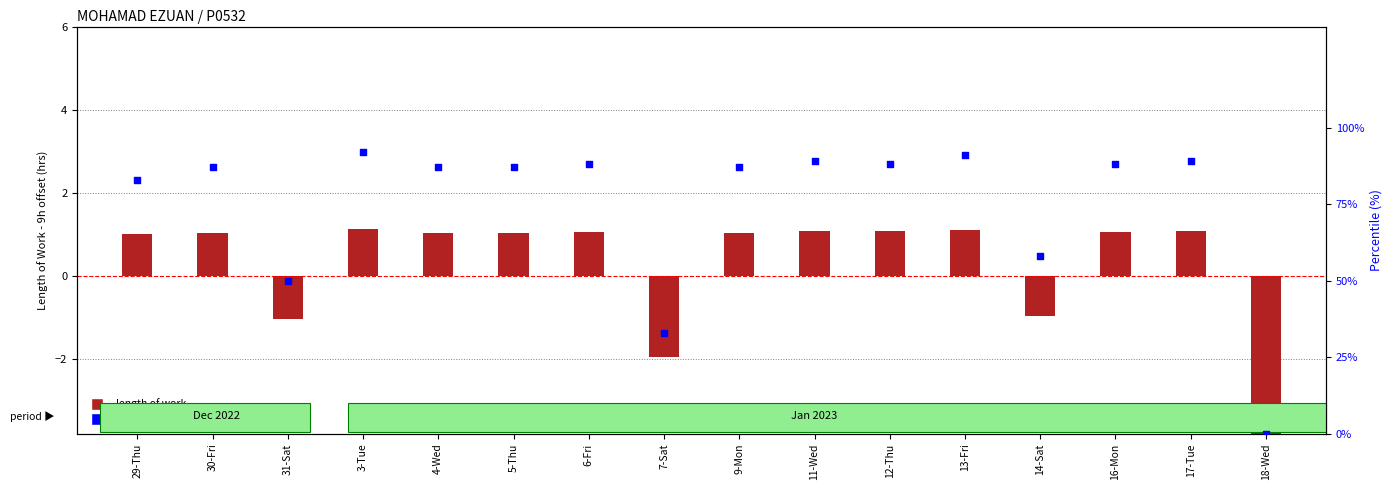

Which series contains the highest Y value?

percentile rank within the sample